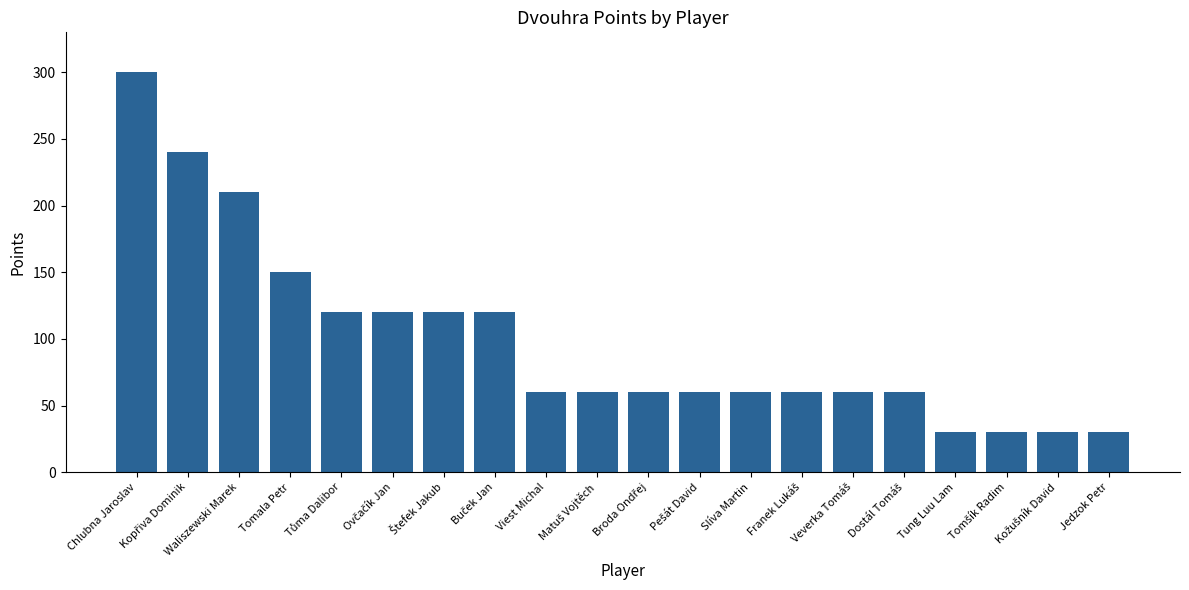

Where does the data first go above 60?

Chlubna Jaroslav